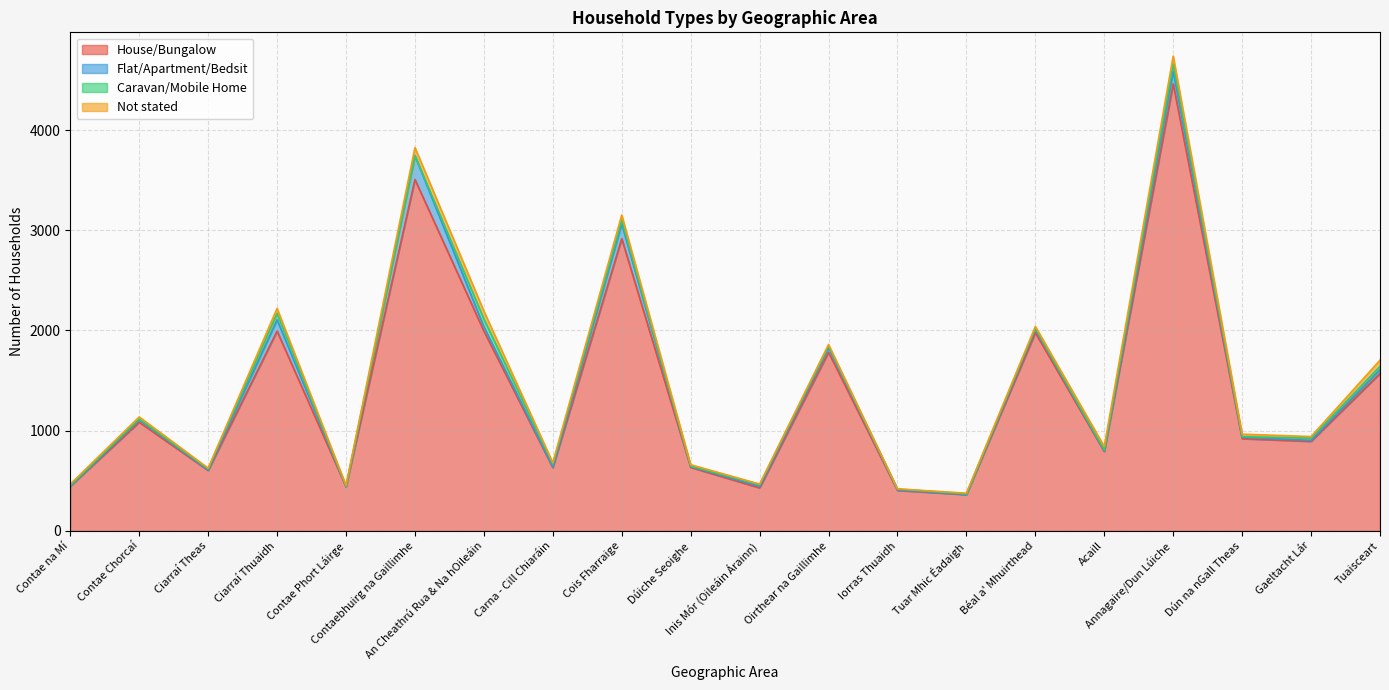

What is the sum of the Not stated values at Annagaire/Dun Lúiche and Ciarraí Thuaidh?

130